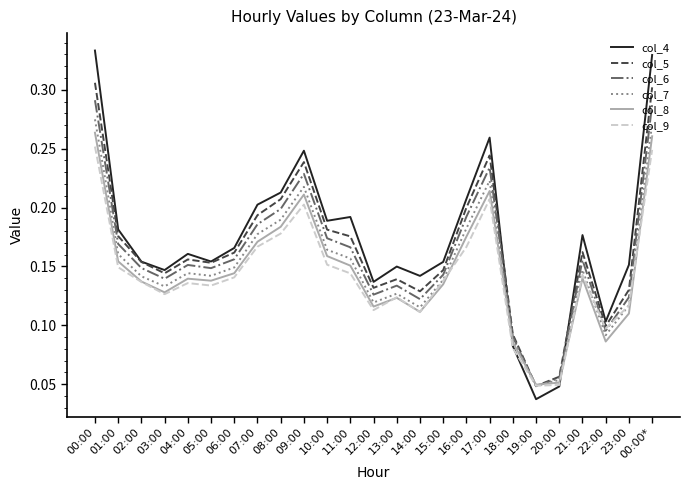

True or false: col_4 and col_6 cross at least once.

True